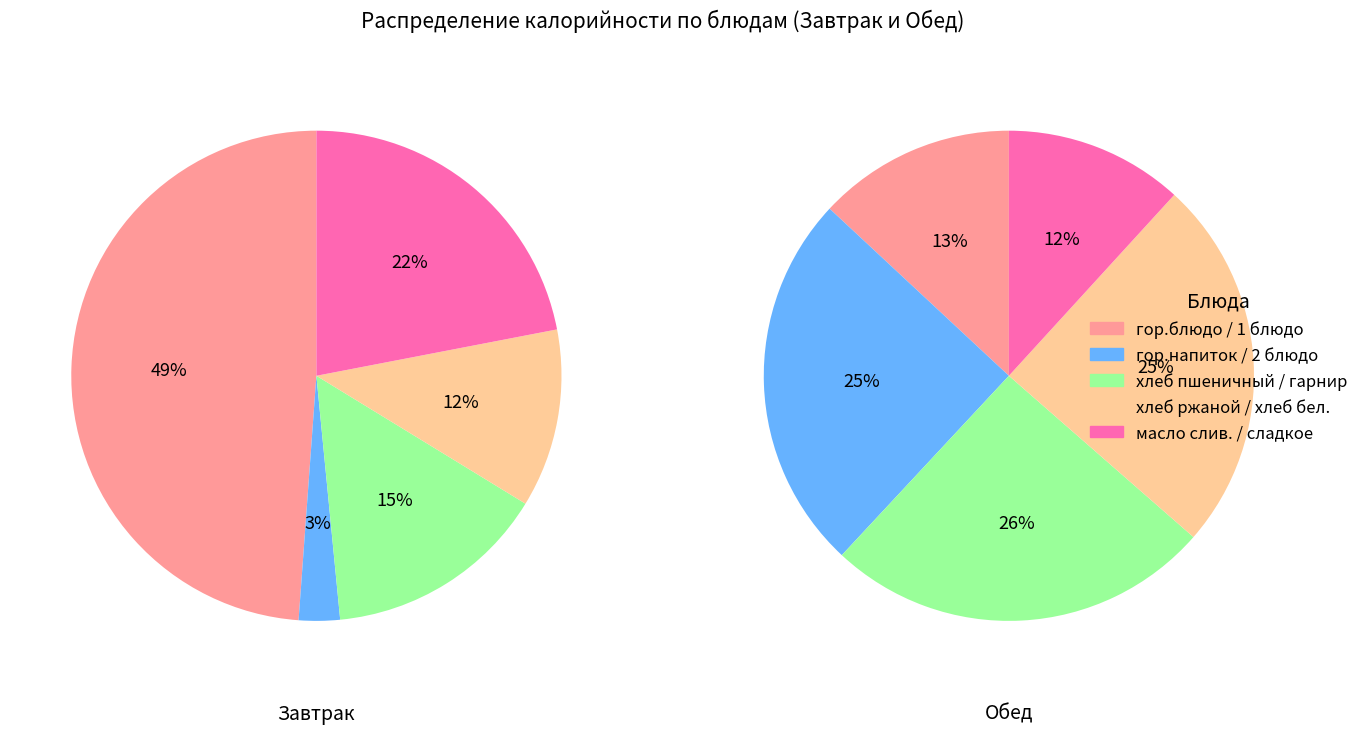

Is it true that хлеб пшеничный / гарнир is 26% of the pie?

True